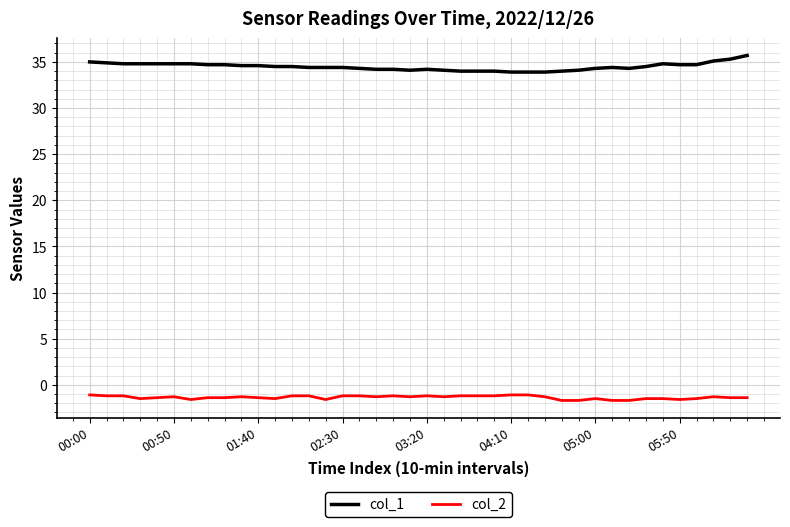

List the series in order of their peak value, highest first.

col_1, col_2